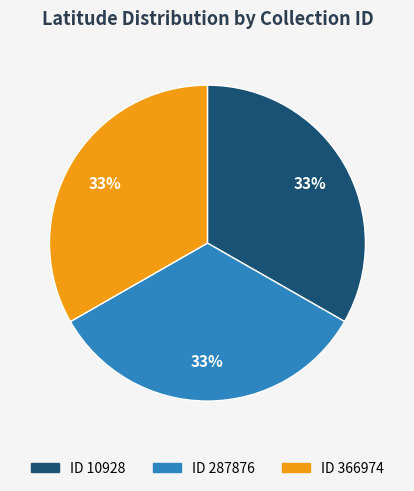

Does any single category account for the majority?

No